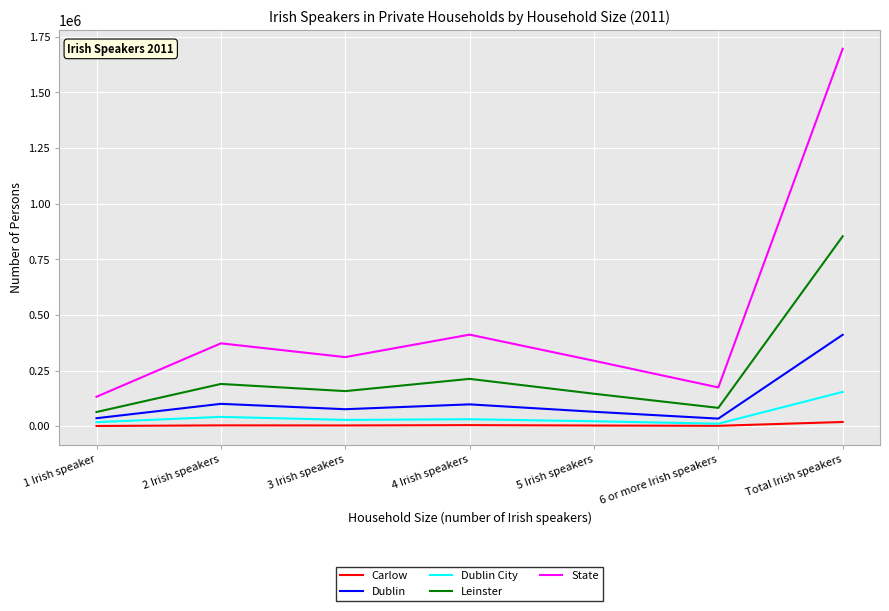

Which series has the largest total across all categories?

State